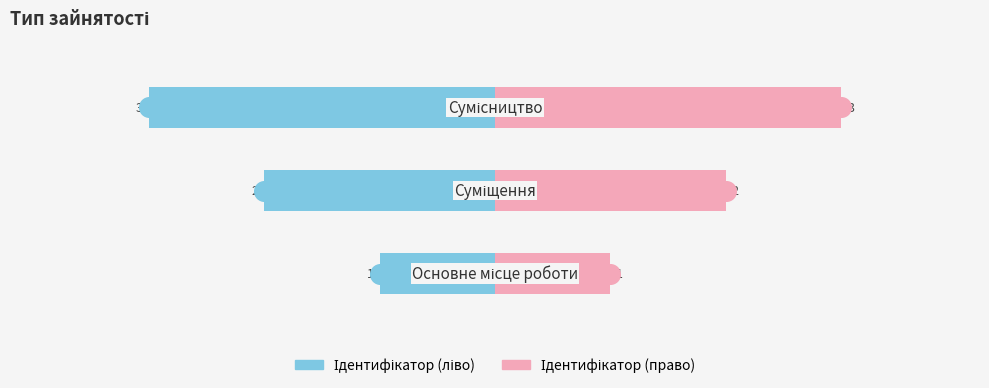

Which series contains the lowest Y value?

Ідентифікатор (ліво)